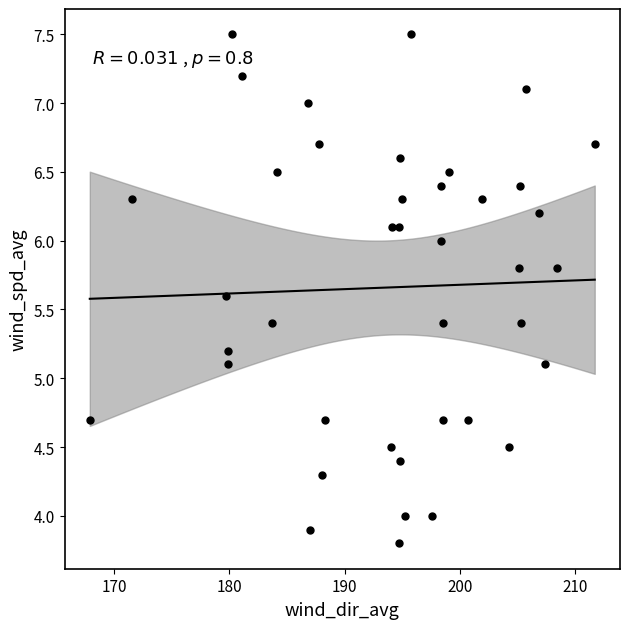

What is the range of Y values (max minus min)?

3.7